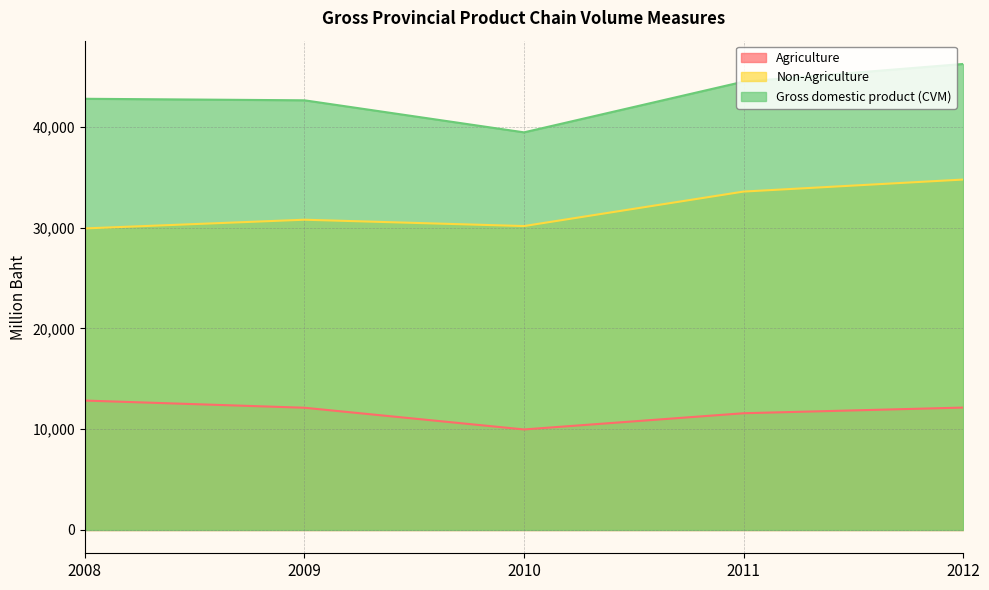

The Agriculture series shows 12129 at 2009. True or false?

True